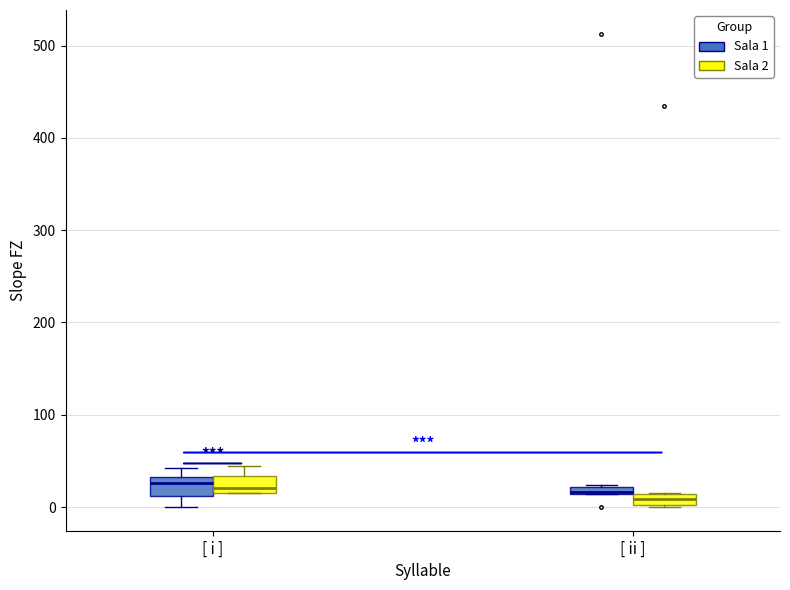

Where is the lower edge of the box for [ ii ] (Sala 2) on the y-axis? The values are not printed on the chart, so give them approximately, as read against the axis.

0